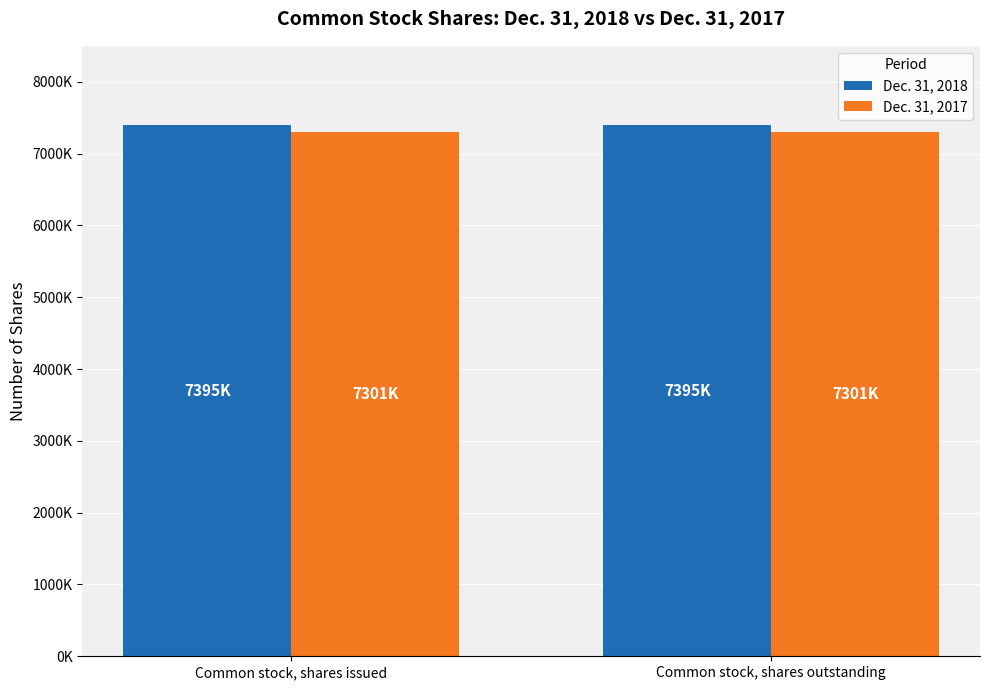

What is the label of the 2nd bar from the left?

Common stock, shares outstanding